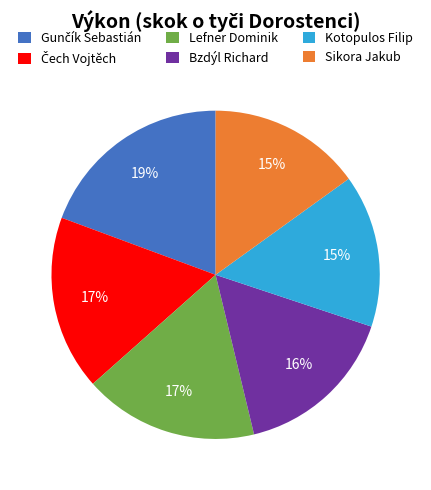

Which has a higher value, Kotopulos Filip or Lefner Dominik?

Lefner Dominik